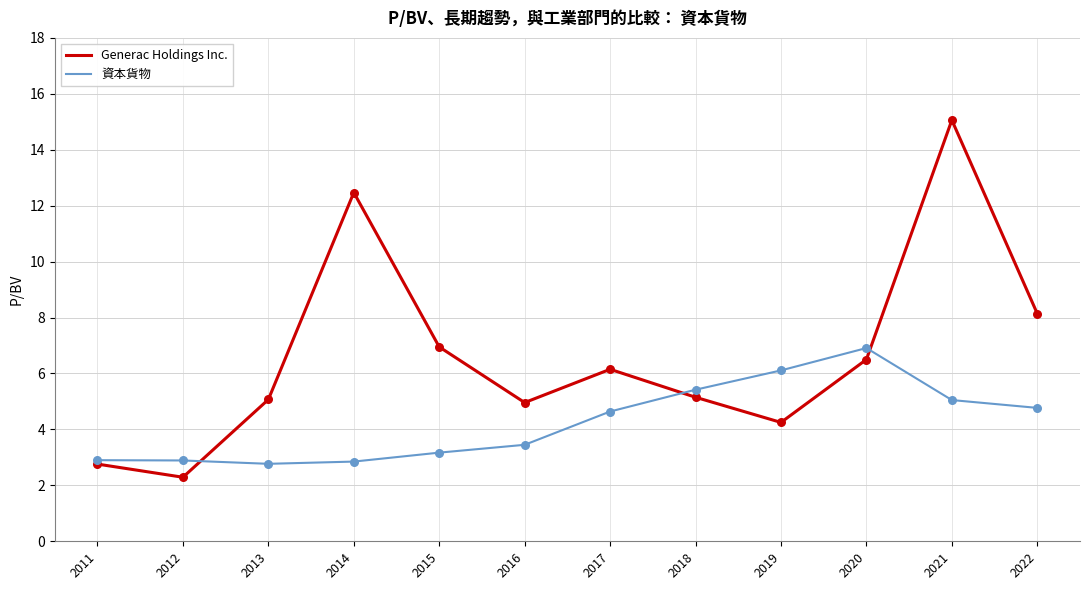

At how many categories does at least one series exceed 14?

1